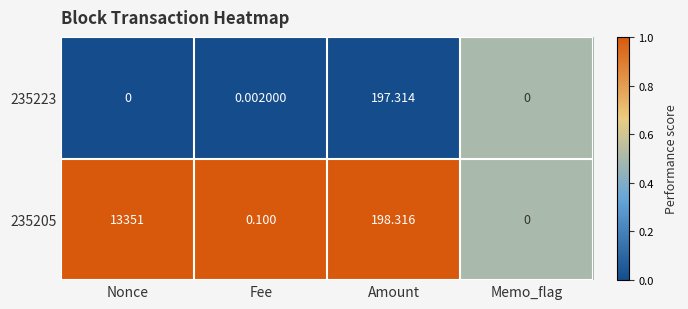

Is the value of 235223 at Nonce greater than the value of 235205 at Nonce?

No